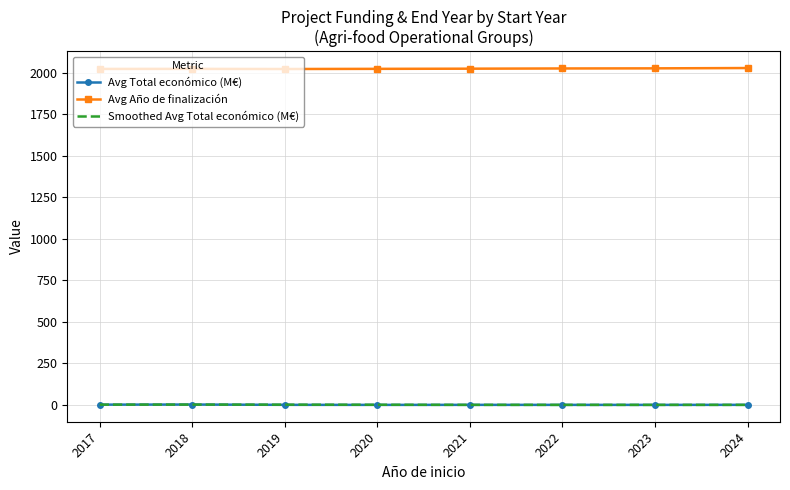

The Avg Total económico (M€) series shows 0.5 at 2021. True or false?

True